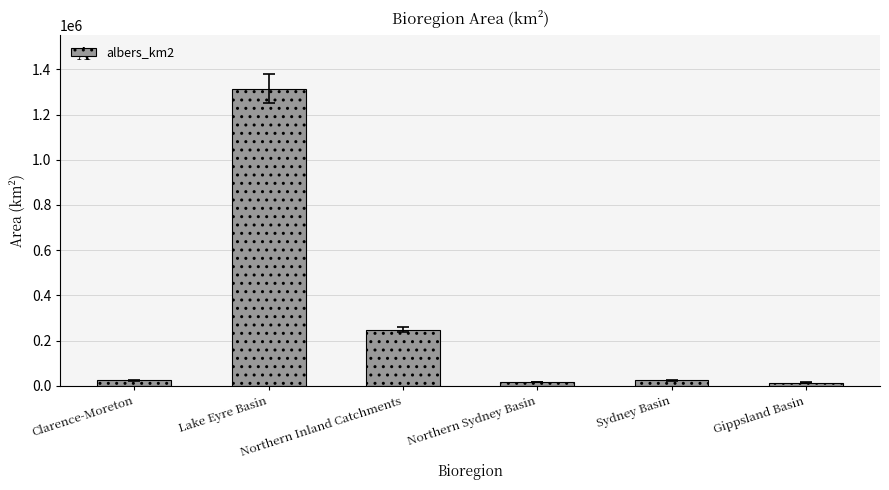

Approximately how many times larger is the value at Northern Inland Catchments compared to Lake Eyre Basin?

0.2